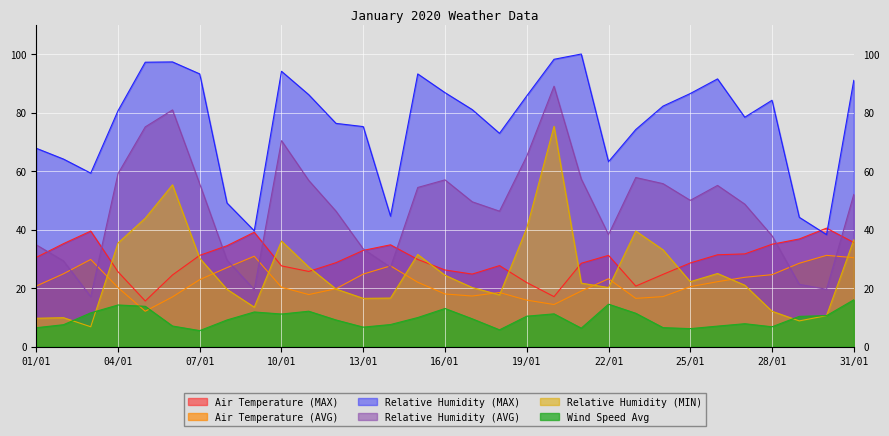

Between which two adjacent categories do Relative Humidity (MIN) and Air Temperature (MAX) first intersect?

03/01 and 04/01